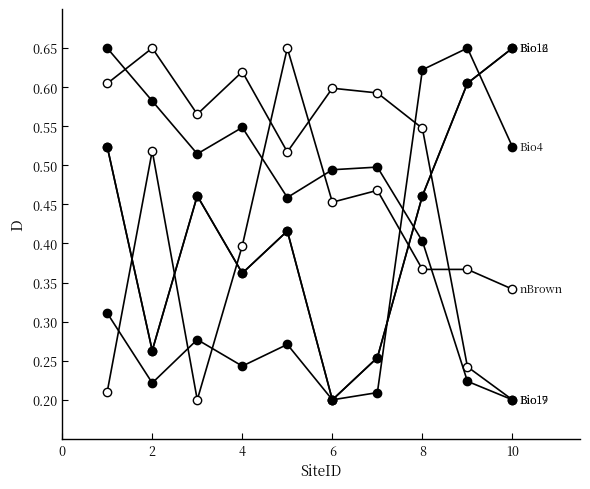

Does the chart have visible grid lines?

No